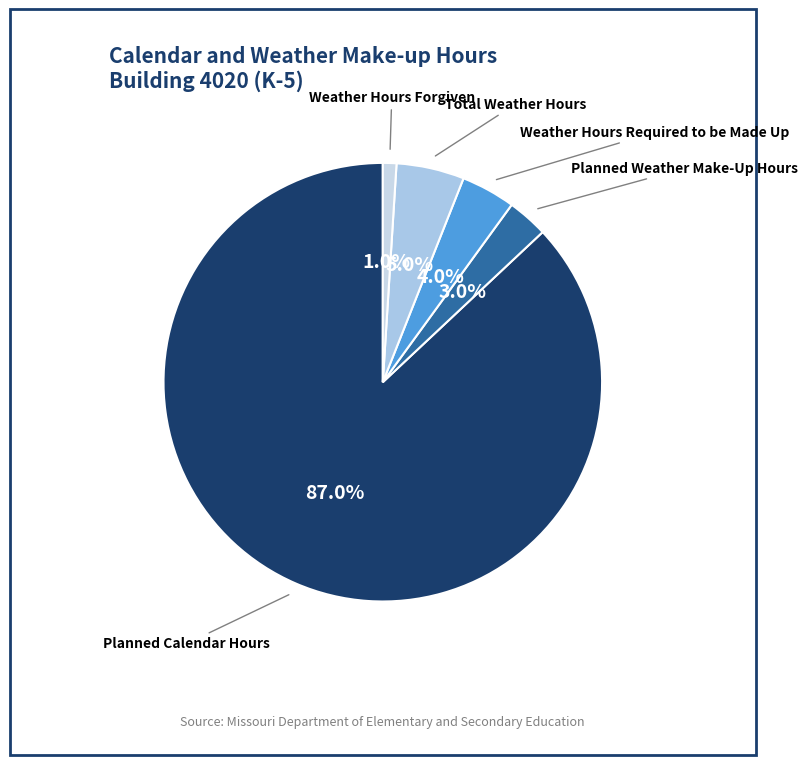

How many segments does this pie chart have?

5